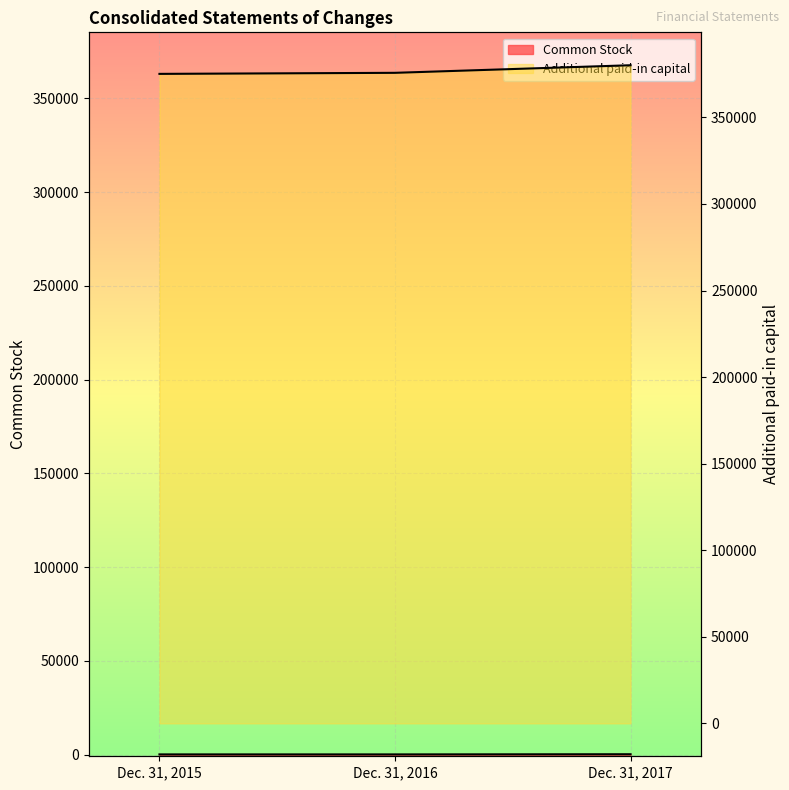

The value of Common Stock at Dec. 31, 2016 is 51. True or false?

False